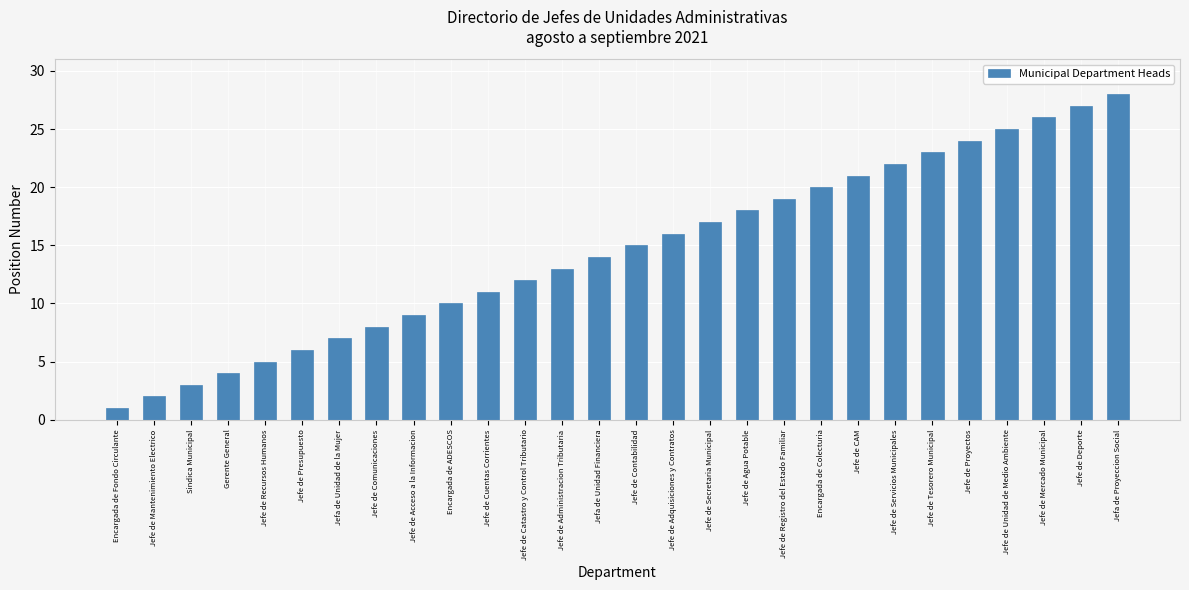

What is the change in value from Encargada de Fondo Circulante to Jefe de Comunicaciones?

+7